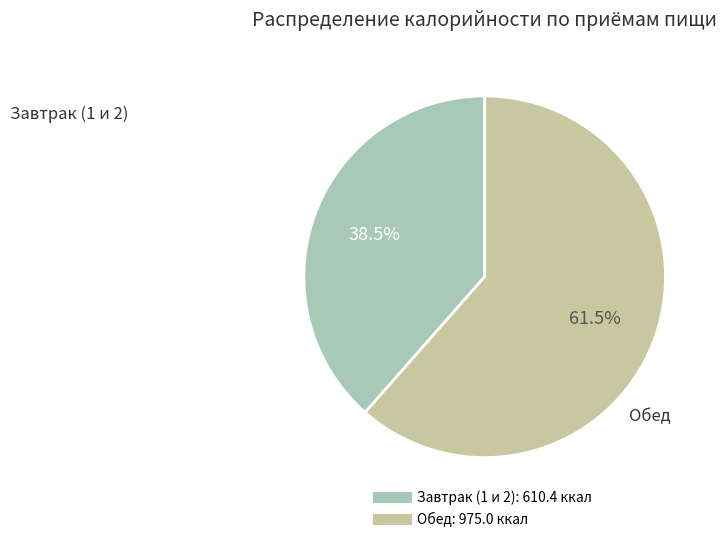

Is there any slice that represents more than half of the pie?

Yes